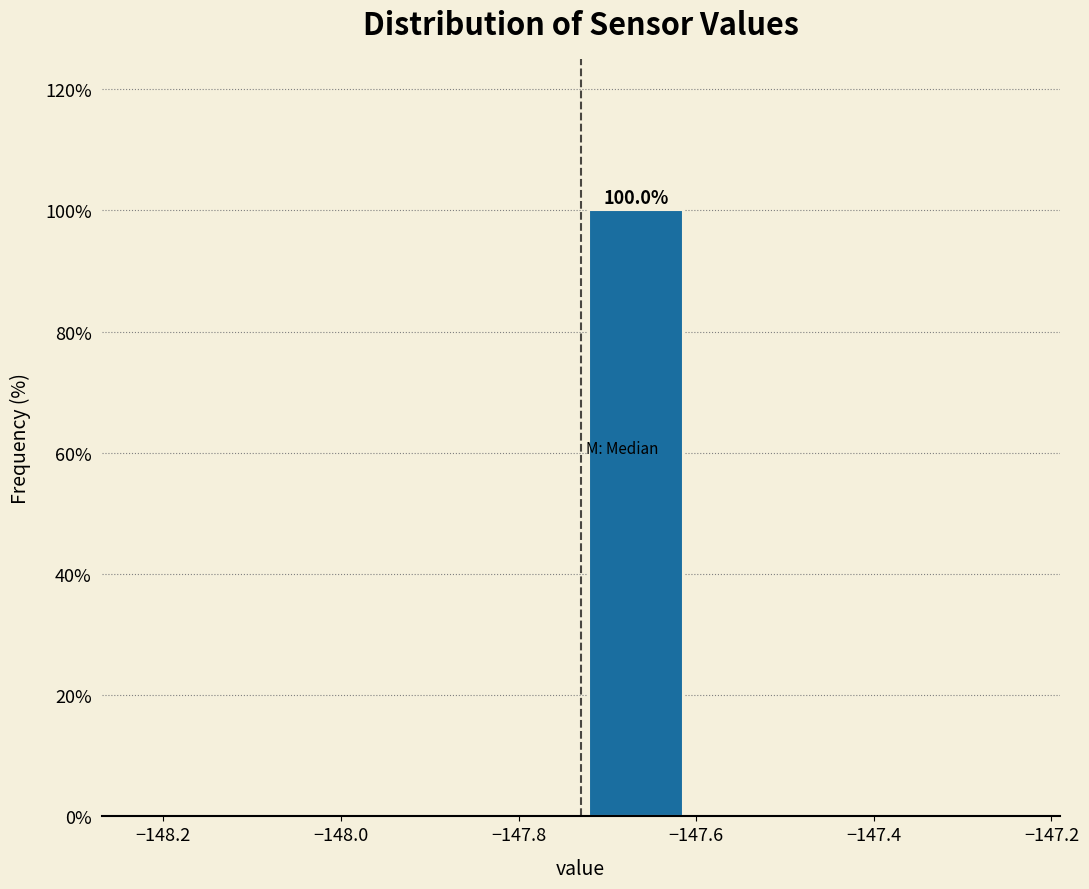

Over which range of the x-axis is the bar tallest?

-147.730 to -147.605